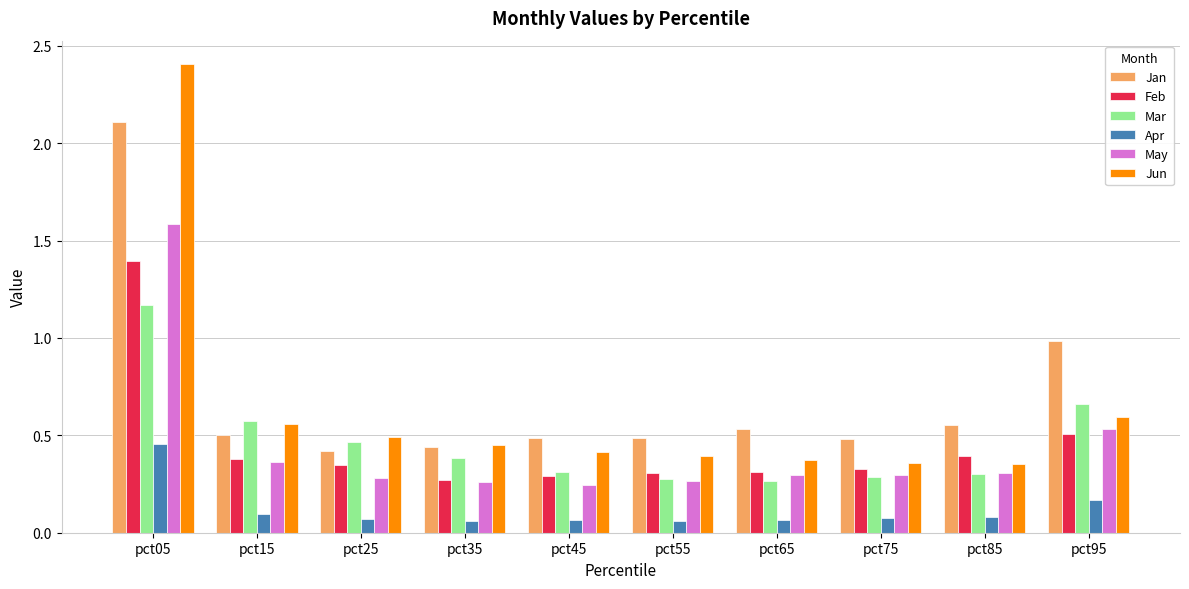

Is the value of Mar at pct05 greater than the value of Jun at pct55?

Yes